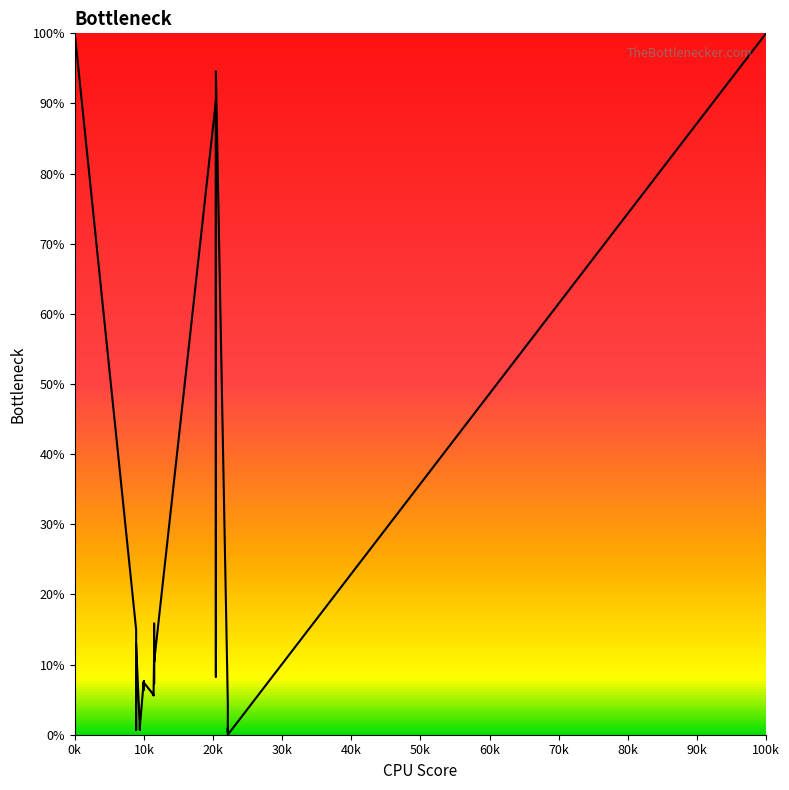

Which has a higher value, 9 or 5?

5